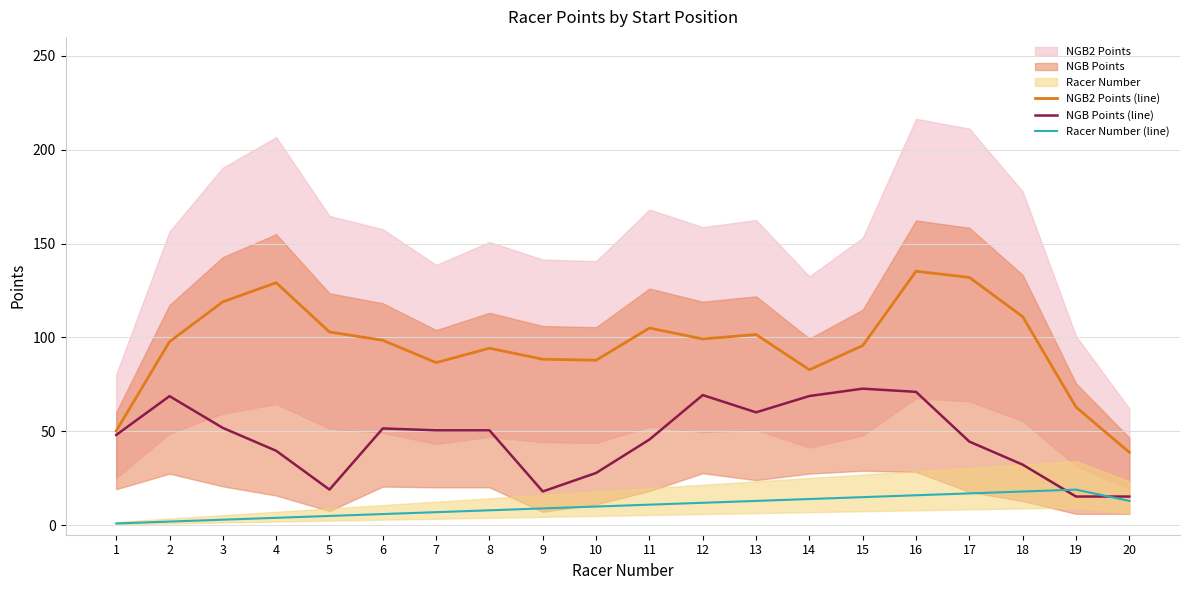

What is the value of the Racer Number (line) point at the 14th from the left?

14.0